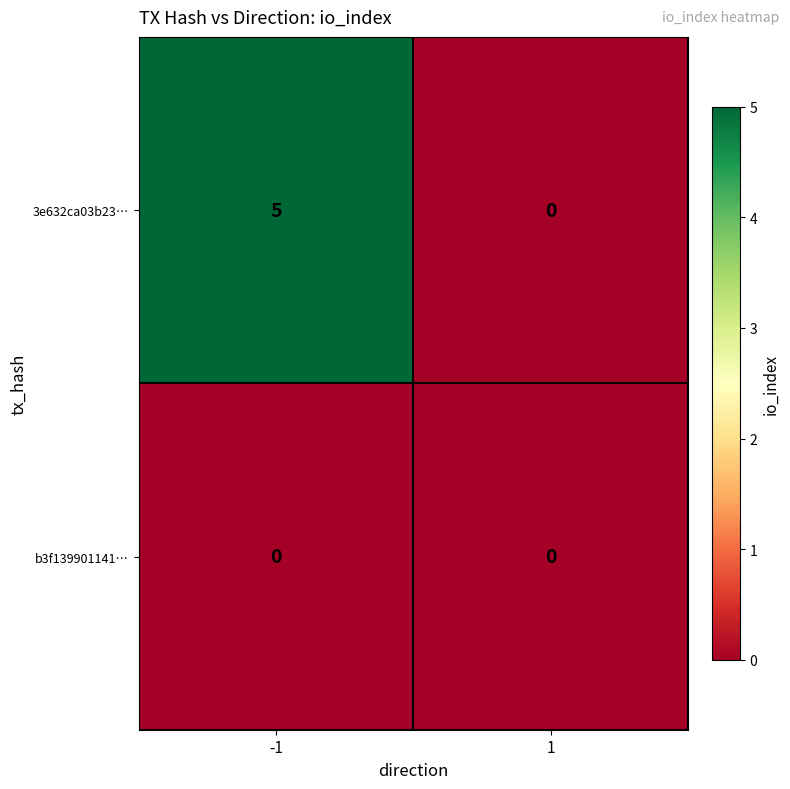

What is the maximum value shown in the chart?

5